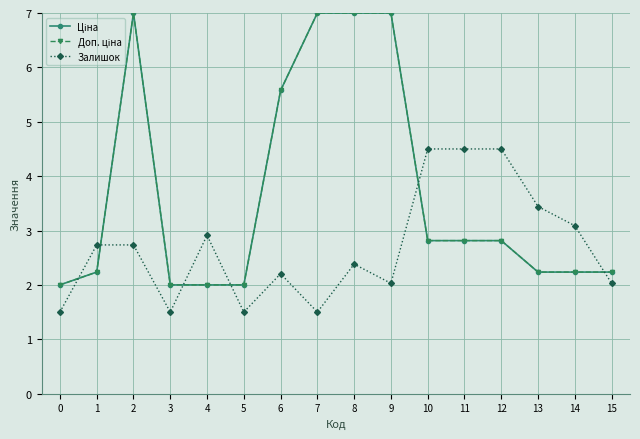

Which has a higher value, 2 or 3?

2